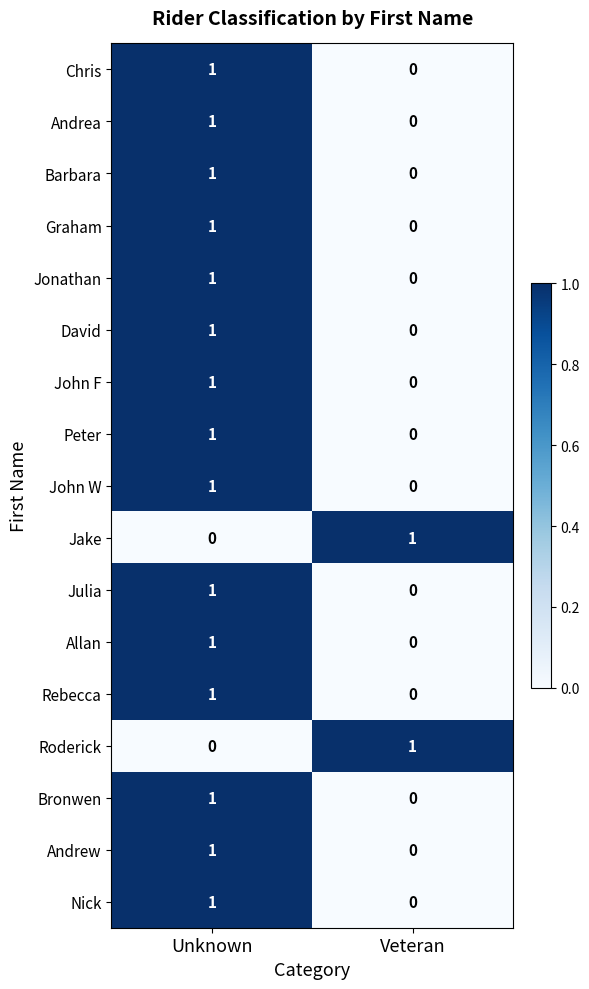

What is the spread (max minus min) of values at Unknown?

1